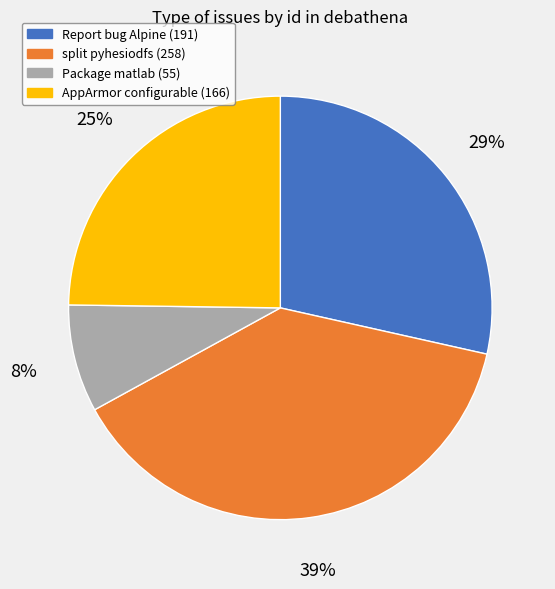

Is there any slice that represents more than half of the pie?

No